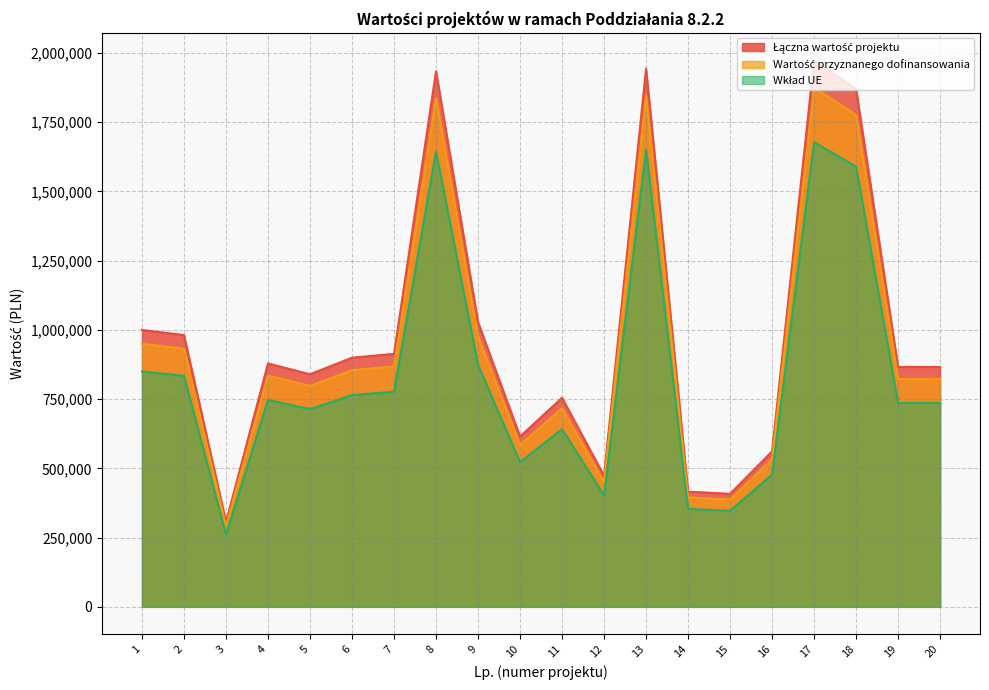

True or false: Wkład UE and Łączna wartość projektu intersect in this chart.

False